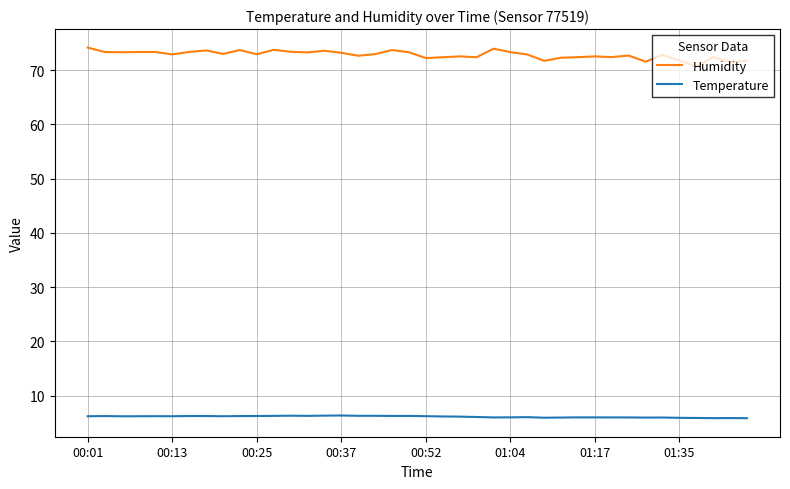

What is the lowest value of the Humidity series?

70.7